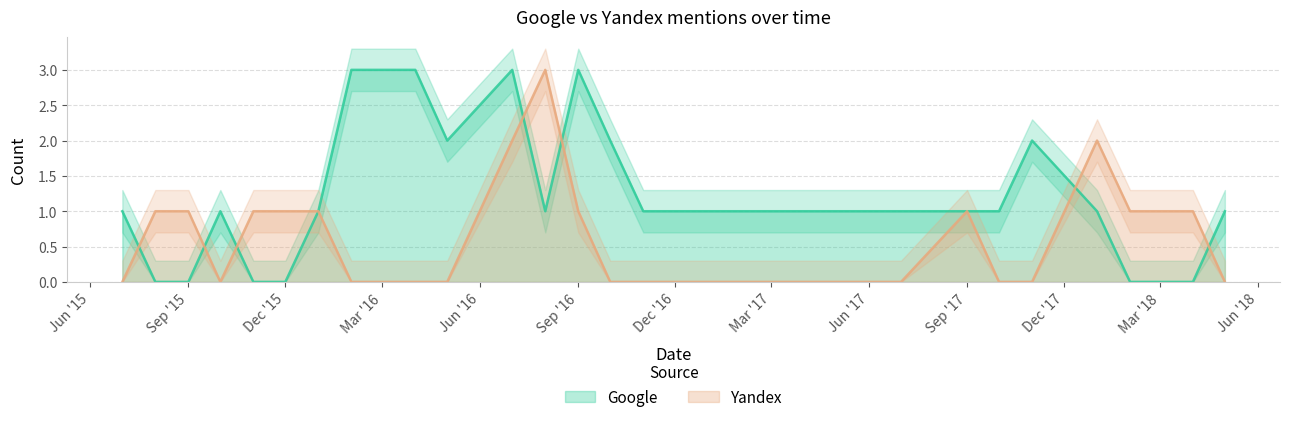

Where is the first local maximum for Yandex?

2016-08